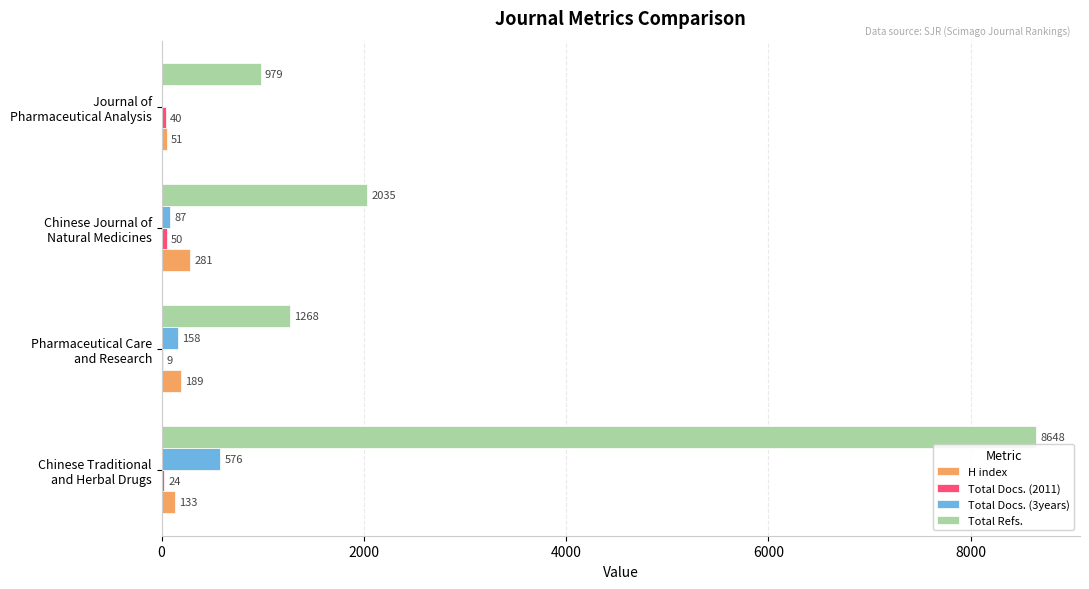

How many H index values are between 133 and 281?

3